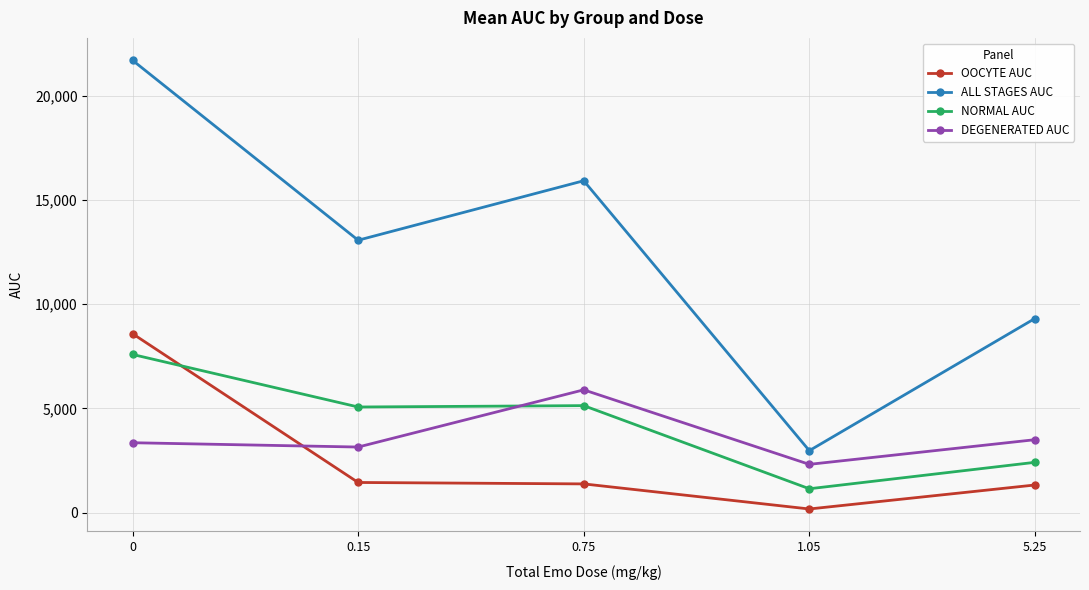

Is the value of NORMAL AUC at 0.75 greater than the value of ALL STAGES AUC at 0?

No